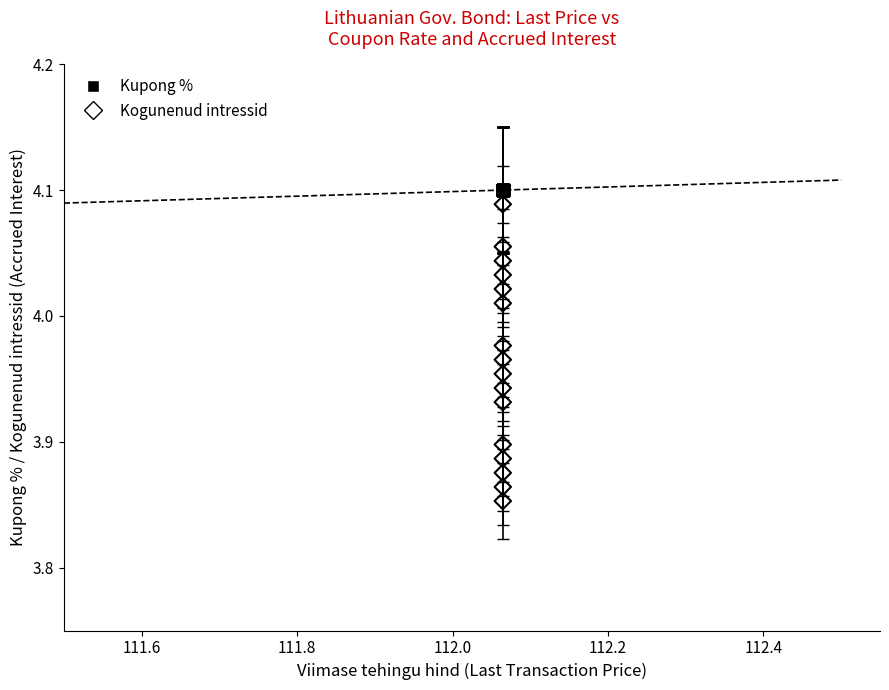

Which series reaches the minimum Y coordinate?

Kogunenud intressid